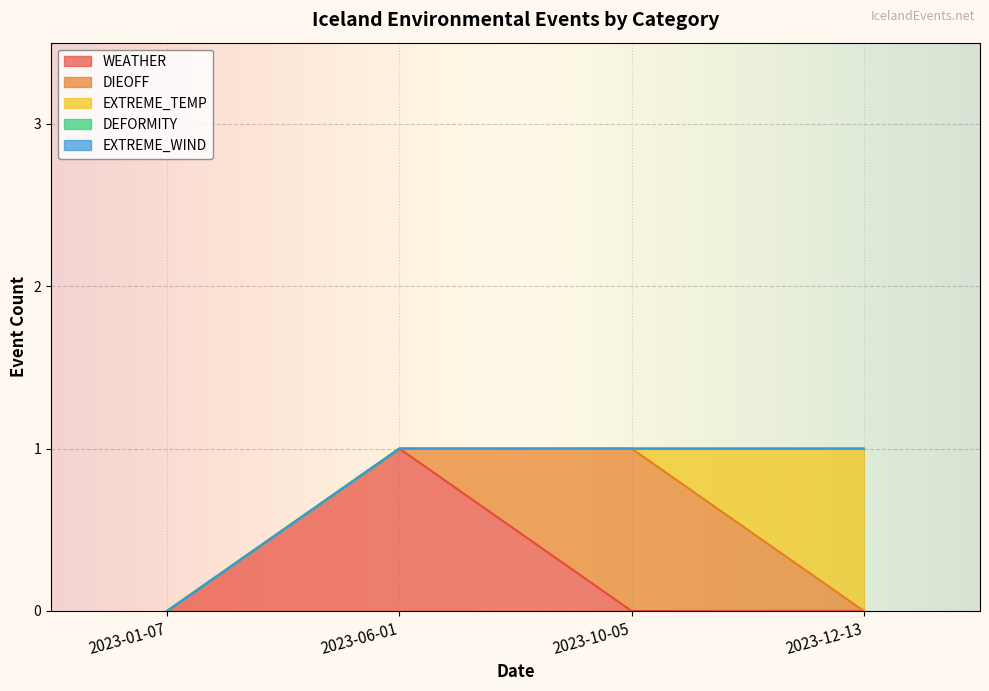

Rank the series at 2023-10-05 from lowest to highest value.

WEATHER, EXTREME_TEMP, DEFORMITY, EXTREME_WIND, DIEOFF